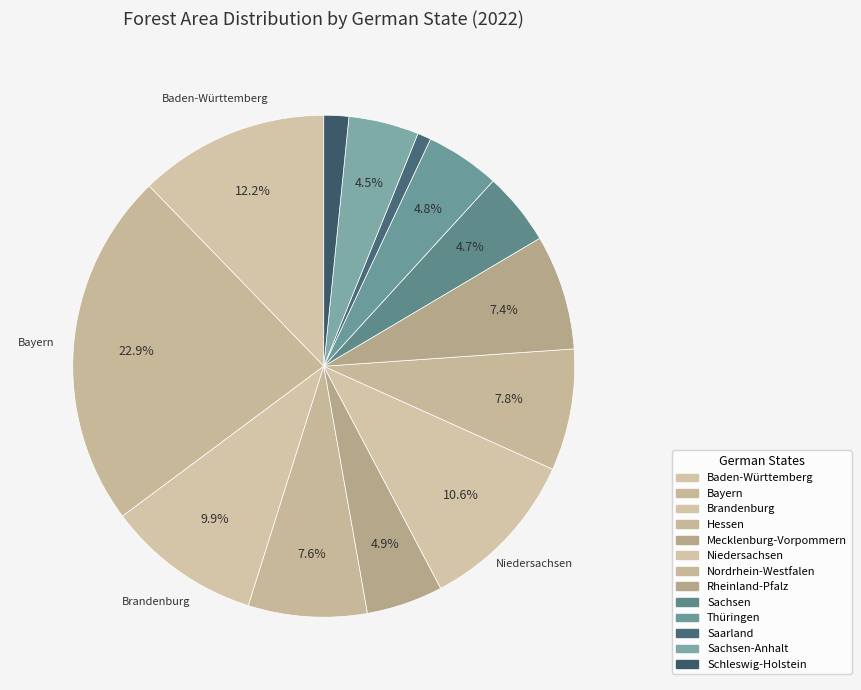

How many slices are in this pie chart?

13